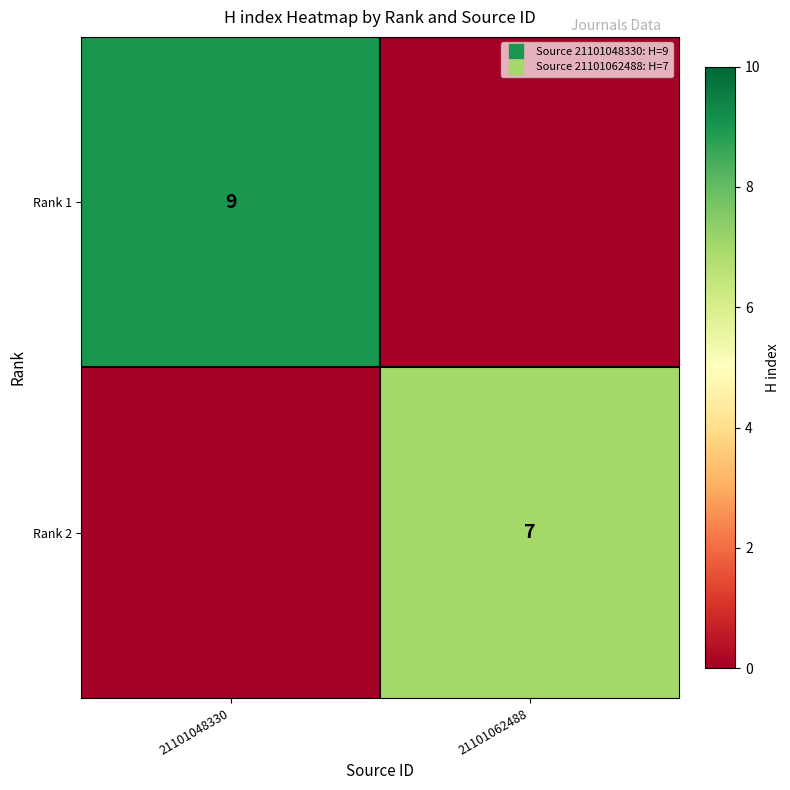

What is the highest value of the Rank 1 series?

9